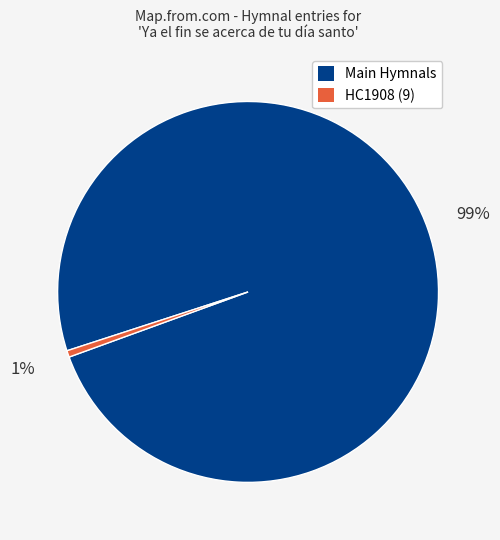

Does any single category account for the majority?

Yes